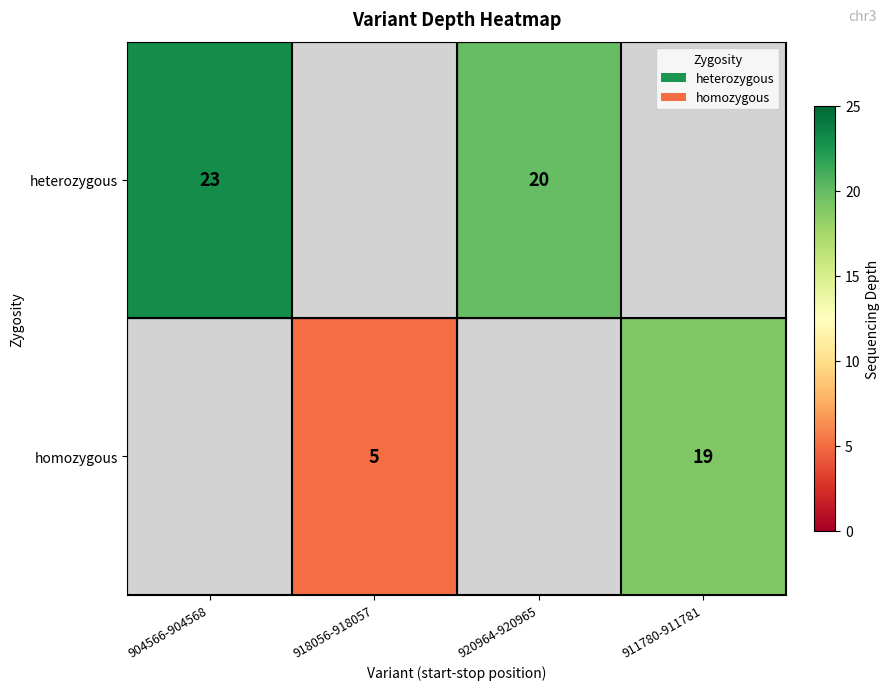

The value of heterozygous at 904566-904568 is 7. True or false?

False